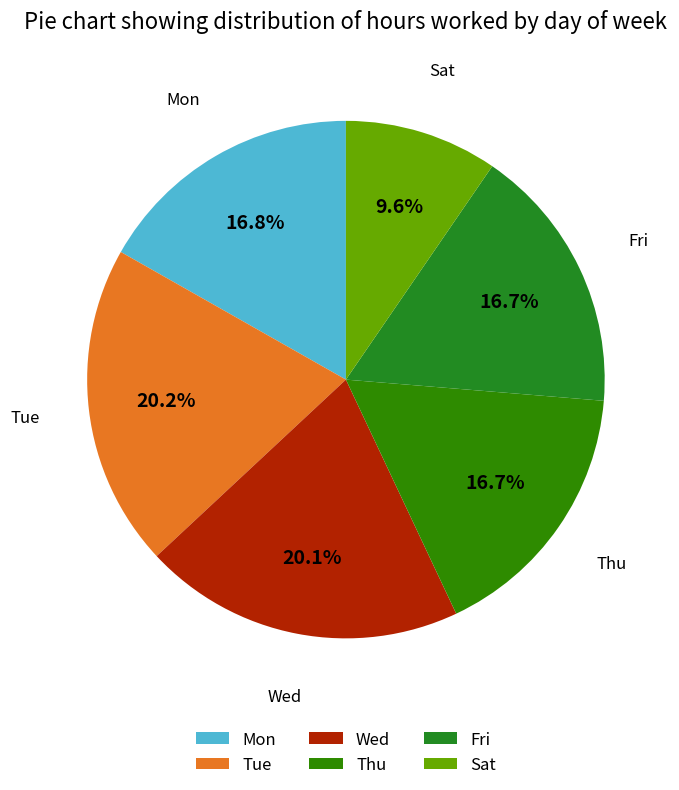

True or false: Mon accounts for 17% of the total.

True